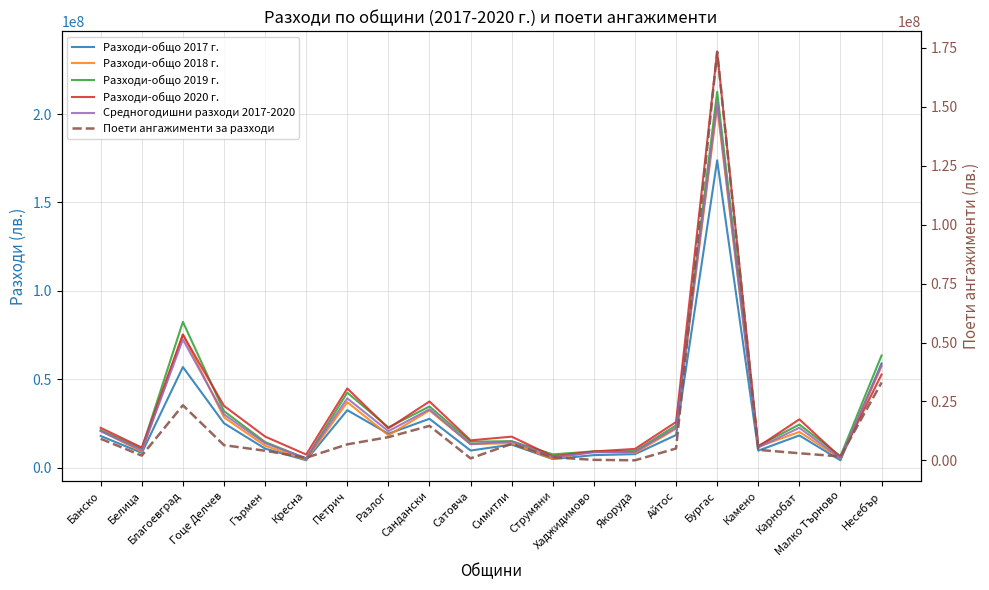

What is the maximum value shown in the chart?

235224600